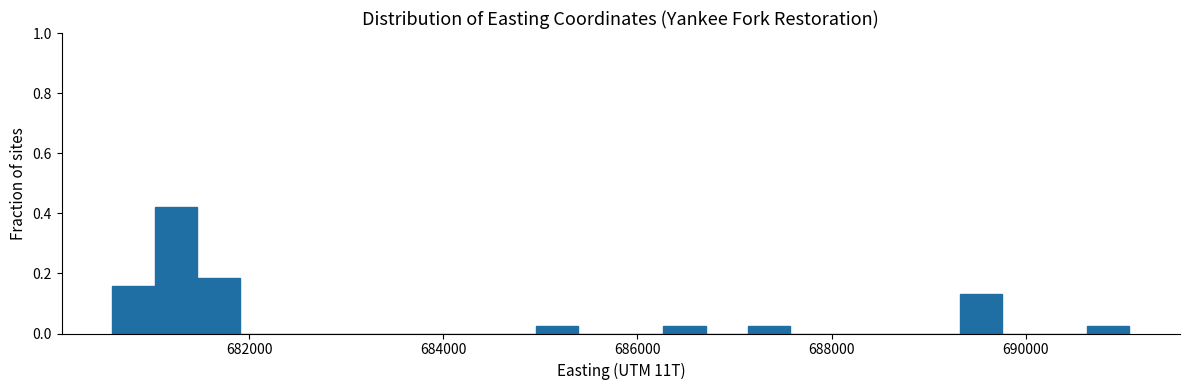

Around what value on the x-axis is the tallest bar? Give the approximate position of its centre, as read against the axis.

681200